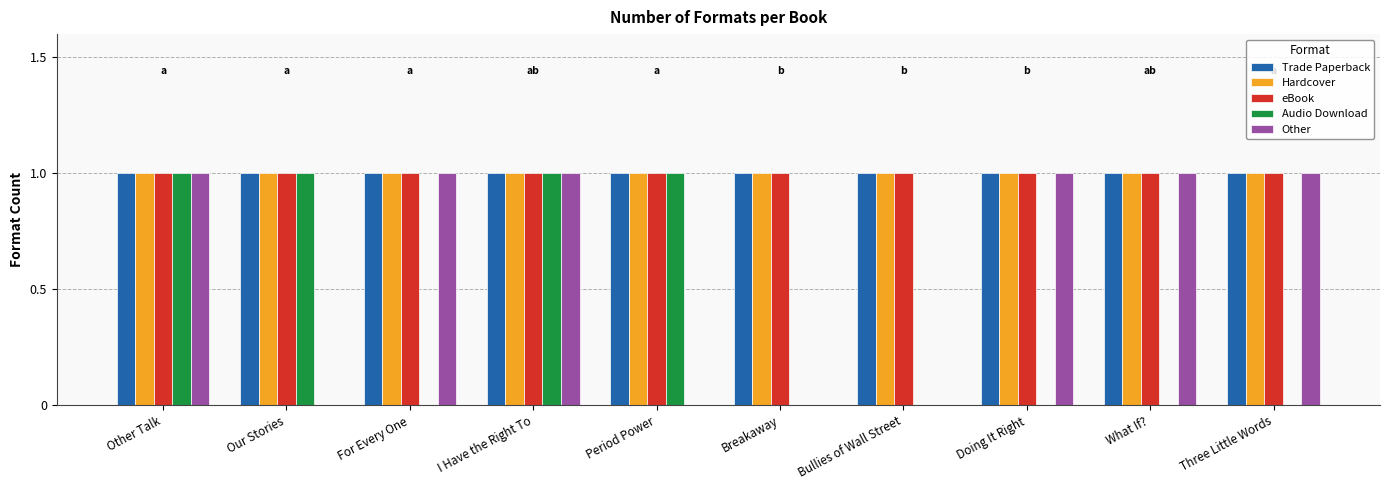

How many categories are shown in the chart?

10